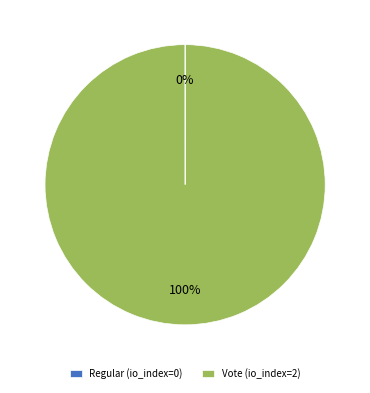

To the nearest percent, what is the difference between the largest and smallest slice percentages?

100%